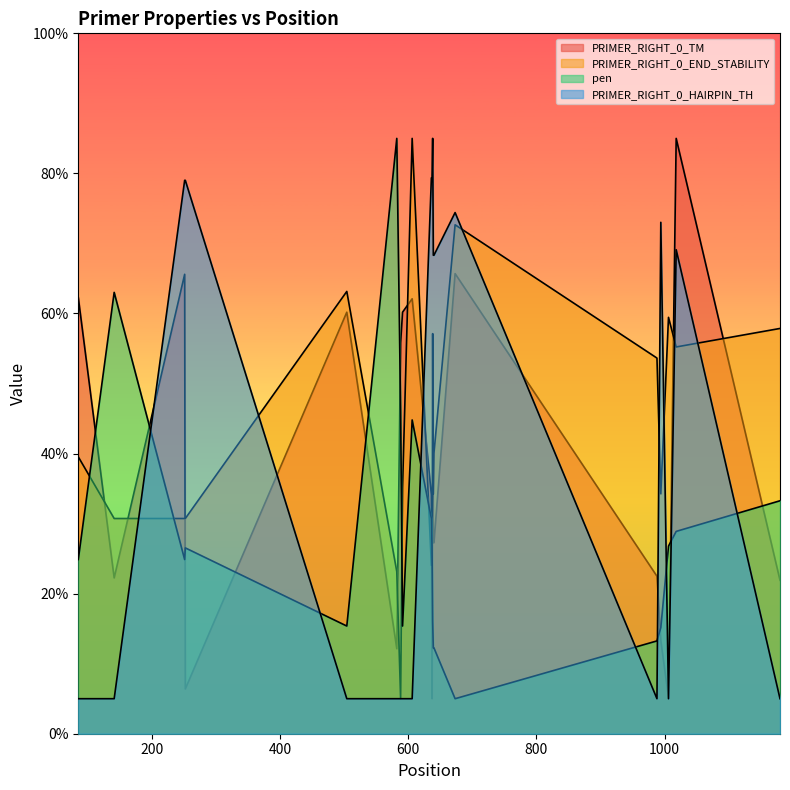

Reading left to right, what are all the values shown in this chart?

PRIMER_RIGHT_0_TM: 85=62.3	141=22.2	251=65.6	252=6.4	504=60.2	582=12.1	588=55.8	591=60.2	606=62.1	636=34.1	637=5.0	638=57.1	639=27.3	640=27.3	673=65.7	988=22.5	994=13.3	1006=5.2	1018=85.0	1180=21.9
PRIMER_RIGHT_0_END_STABILITY: 85=39.5	141=30.7	251=30.7	252=30.7	504=63.1	582=23.1	588=5.0	591=35.1	606=85.0	636=24.0	637=29.8	638=34.3	639=34.3	640=40.1	673=72.7	988=53.6	994=34.3	1006=59.4	1018=55.2	1180=57.9
pen: 85=24.9	141=63.0	251=24.9	252=26.5	504=15.4	582=85.0	588=46.1	591=15.4	606=44.8	636=30.7	637=26.8	638=16.0	639=12.3	640=12.3	673=5.0	988=13.3	994=15.2	1006=26.8	1018=28.9	1180=33.3
PRIMER_RIGHT_0_HAIRPIN_TH: 85=5.0	141=5.0	251=79.0	252=79.0	504=5.0	582=5.0	588=5.0	591=5.0	606=5.0	636=79.4	637=79.4	638=85.0	639=68.3	640=68.3	673=74.4	988=5.0	994=73.0	1006=5.0	1018=69.1	1180=5.0